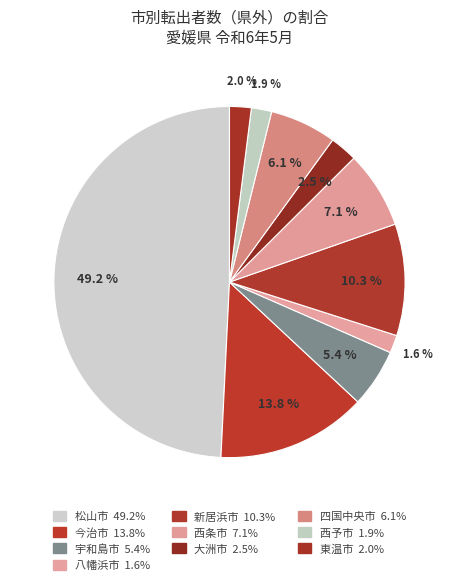

What is the total percentage of 東温市 and 今治市?

15.8%